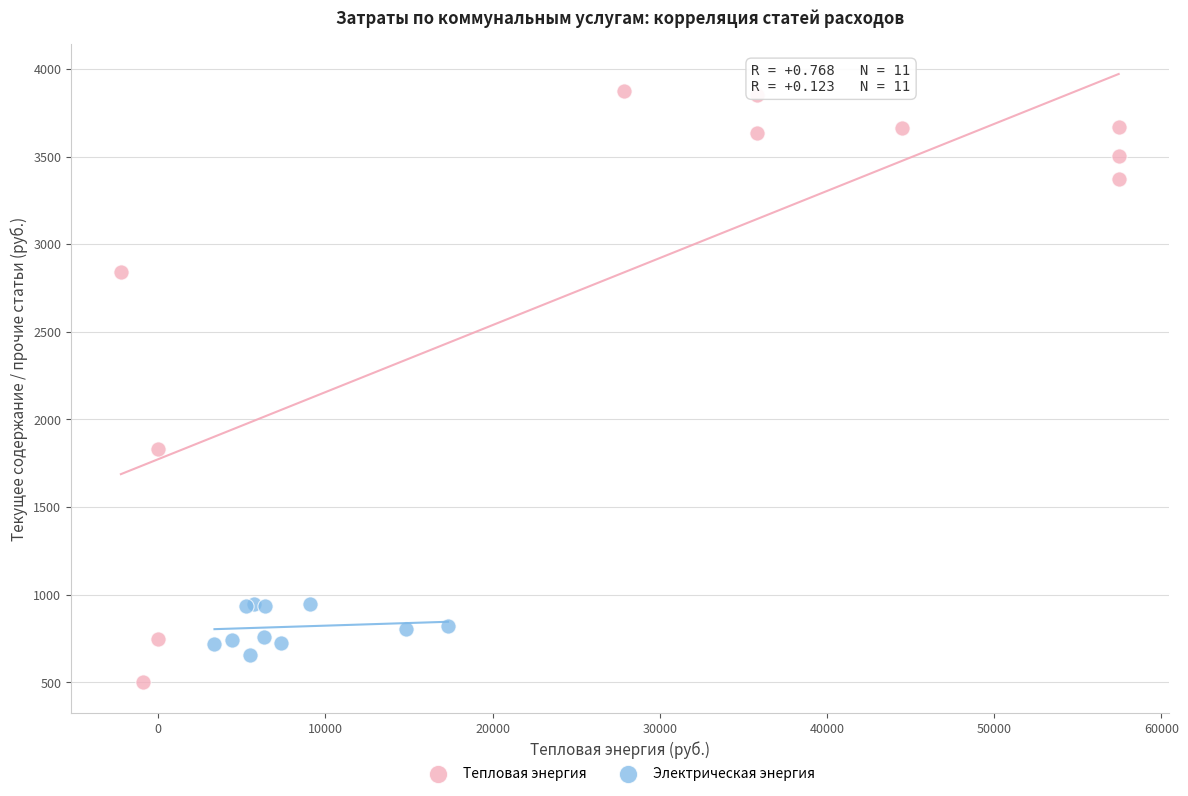

Which series contains the lowest Y value?

Тепловая энергия